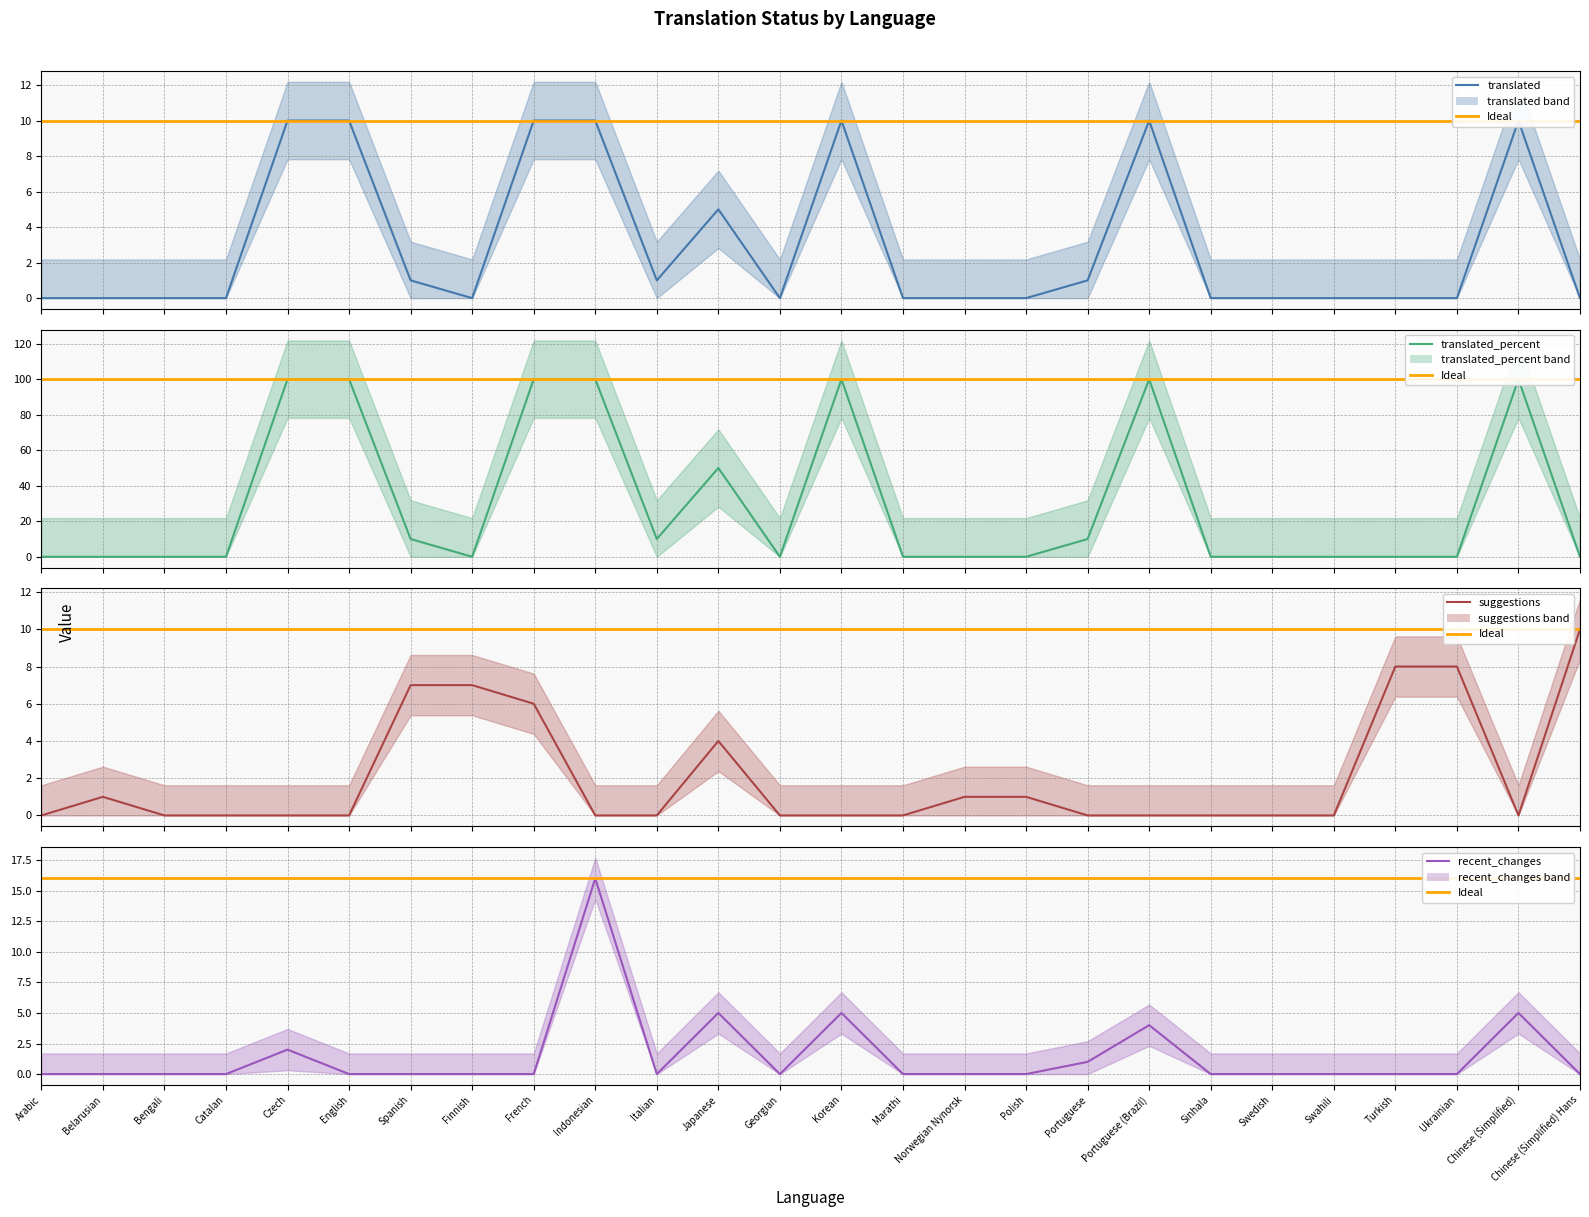

Between Portuguese and Chinese (Simplified), which series saw the biggest shift?

translated_percent